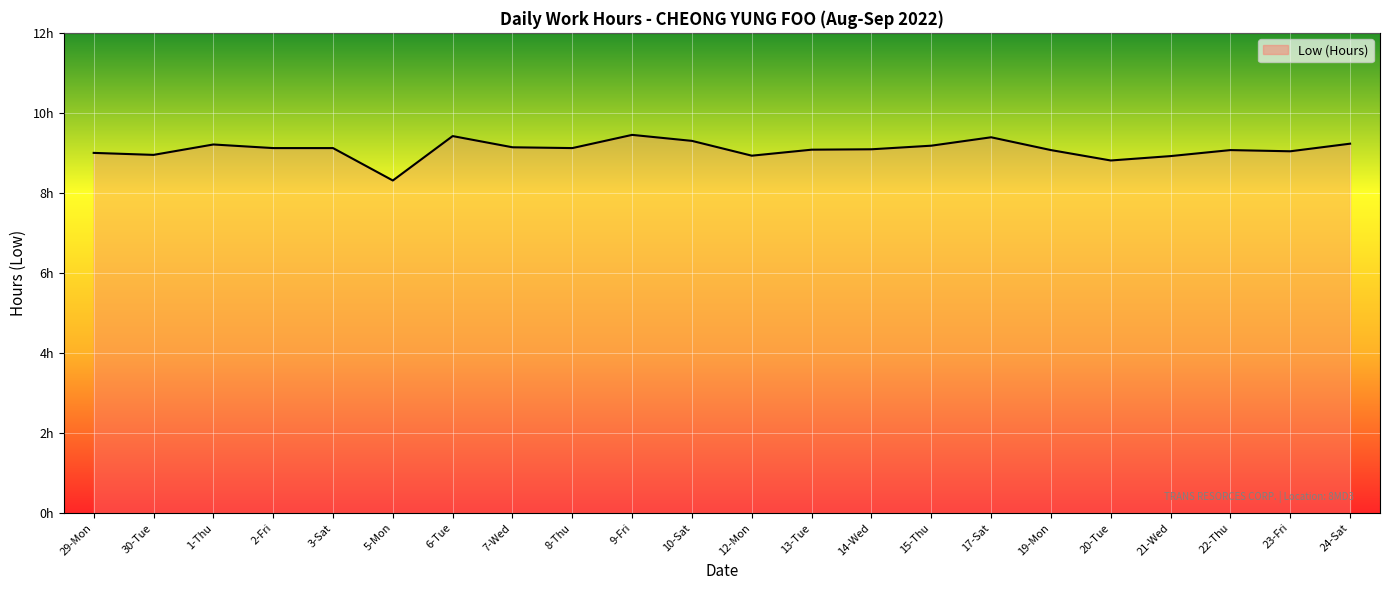

List the labels in order of value, smallest first.

5-Mon, 20-Tue, 21-Wed, 12-Mon, 30-Tue, 29-Mon, 23-Fri, 19-Mon, 22-Thu, 13-Tue, 14-Wed, 2-Fri, 3-Sat, 8-Thu, 7-Wed, 15-Thu, 1-Thu, 24-Sat, 10-Sat, 17-Sat, 6-Tue, 9-Fri